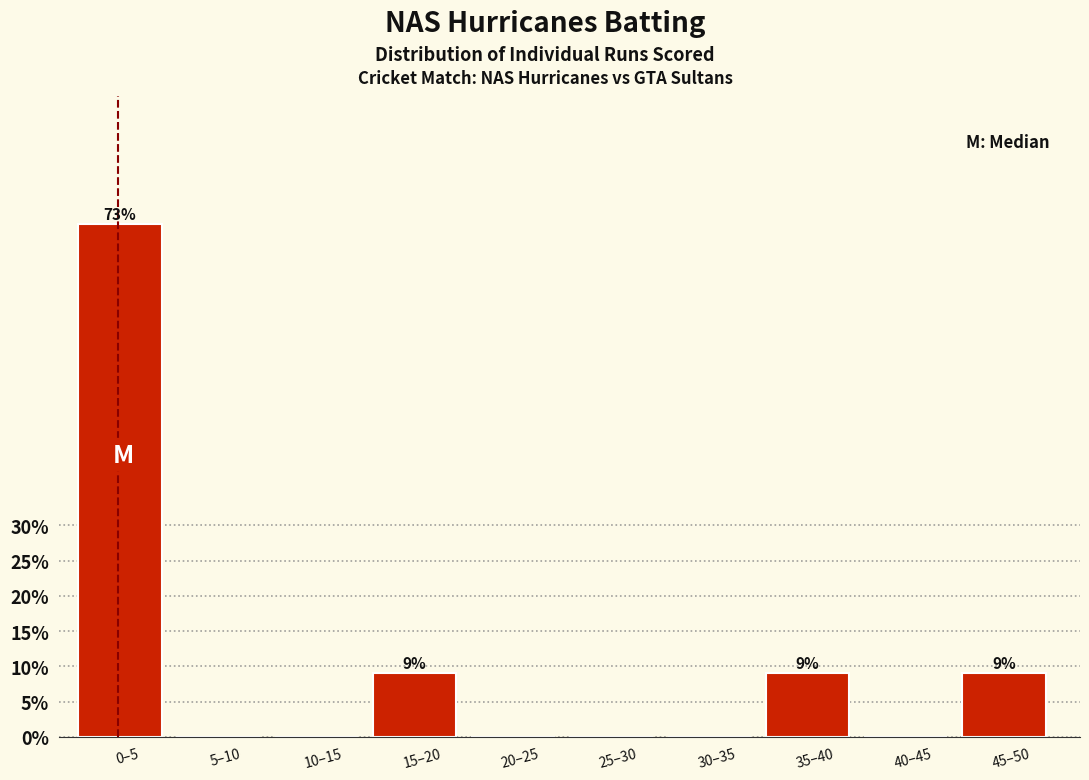

Reading right to left, extract all data points from this chart.

45–50=9.1	40–45=0.0	35–40=9.1	30–35=0.0	25–30=0.0	20–25=0.0	15–20=9.1	10–15=0.0	5–10=0.0	0–5=72.7